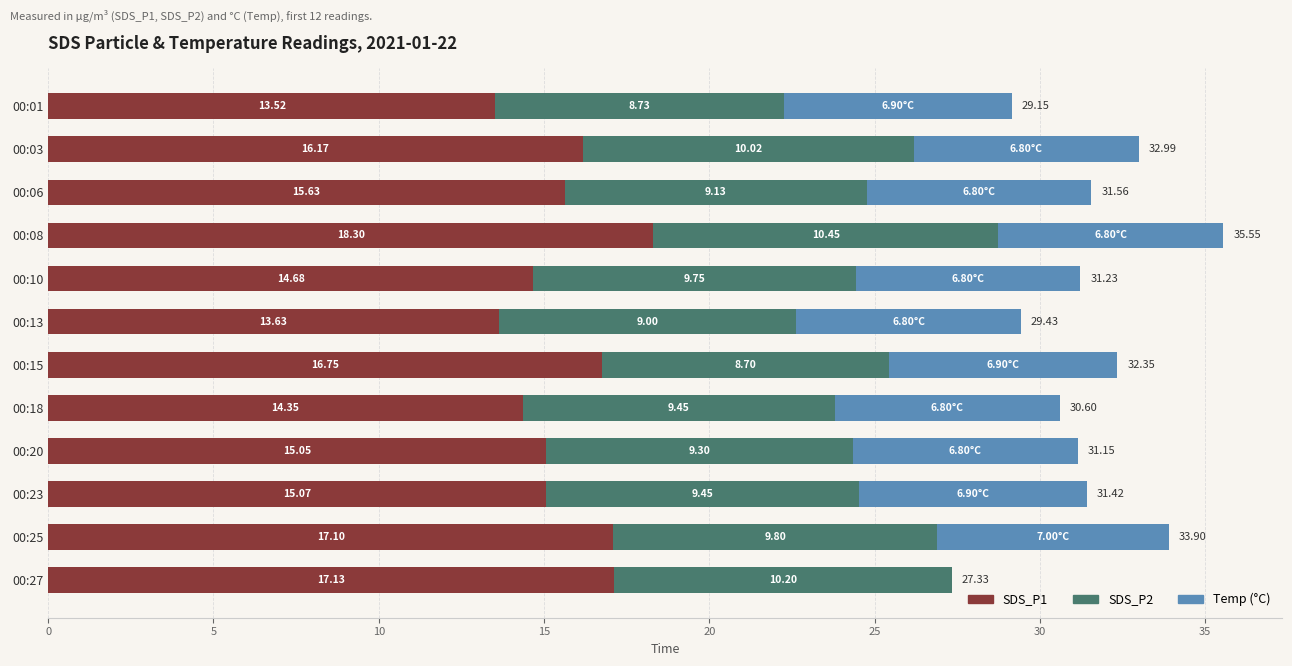

At which category is the sum across all series the highest?

00:08